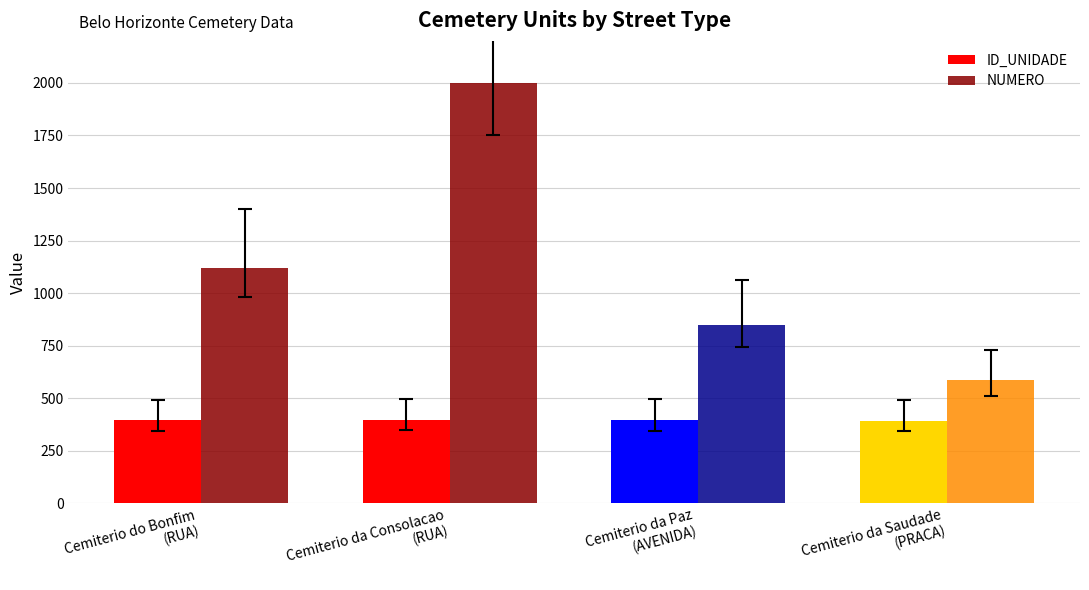

List the series in order of their peak value, highest first.

NUMERO, ID_UNIDADE